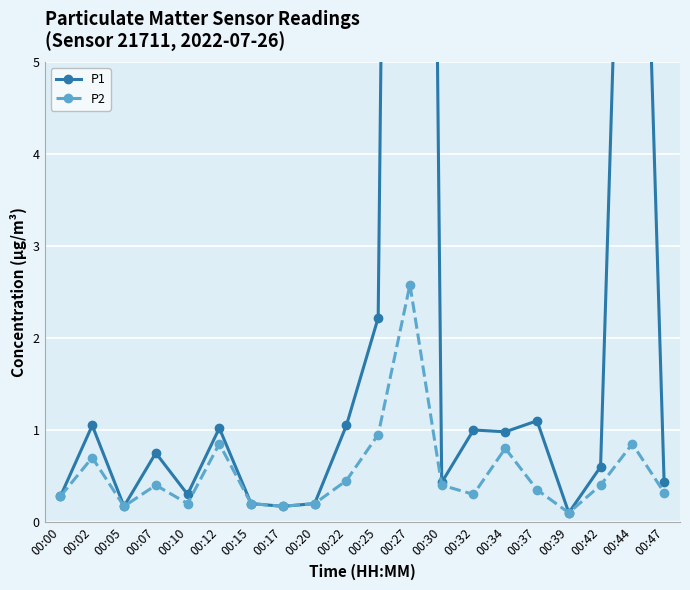

What is the spread (max minus min) of values at 00:22?

0.6